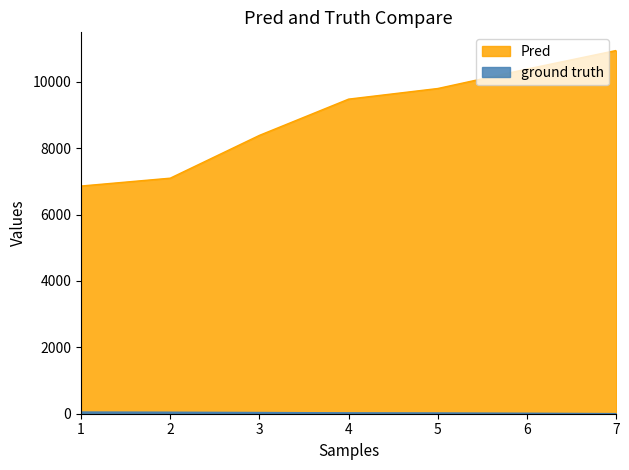

What is the difference between the maximum and second lowest values in the Pred series?

3847